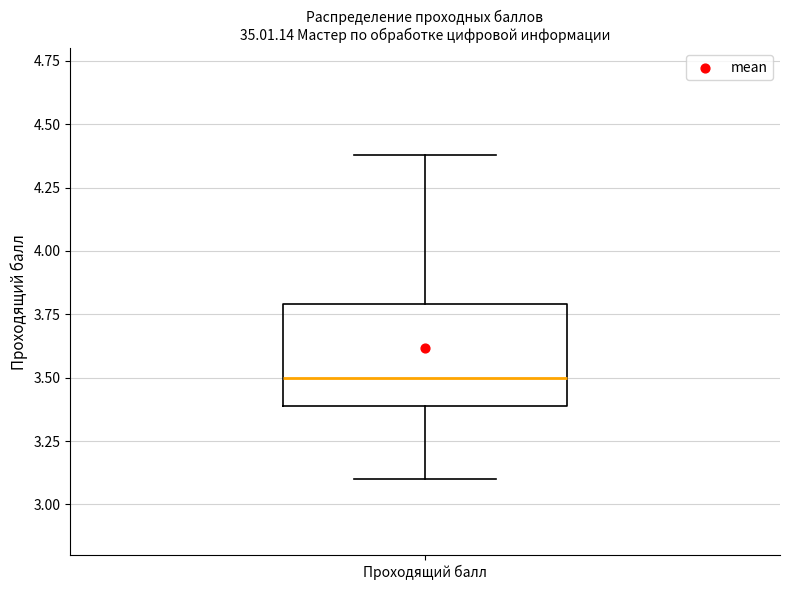

Transcribe this box plot: give where the median line is, the range the box spans, and where the two whiskers end, as read against the y-axis. The values are not printed on the chart, so give them approximately, as read against the axis.

median 3.5, box 3.4 to 3.8, whiskers 3.1 to 4.4